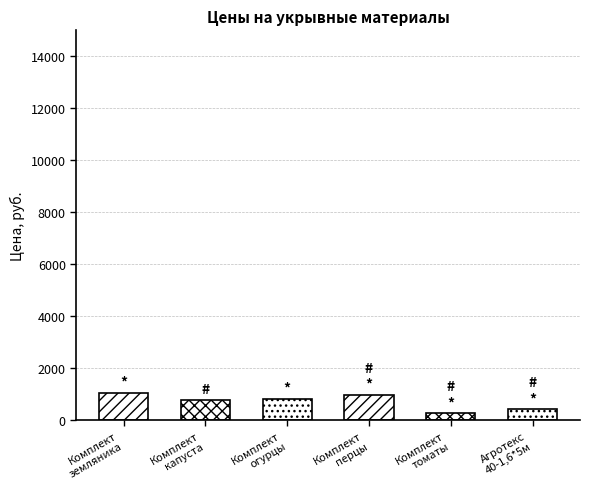

What position from the right is Комплект д/перцев?

3